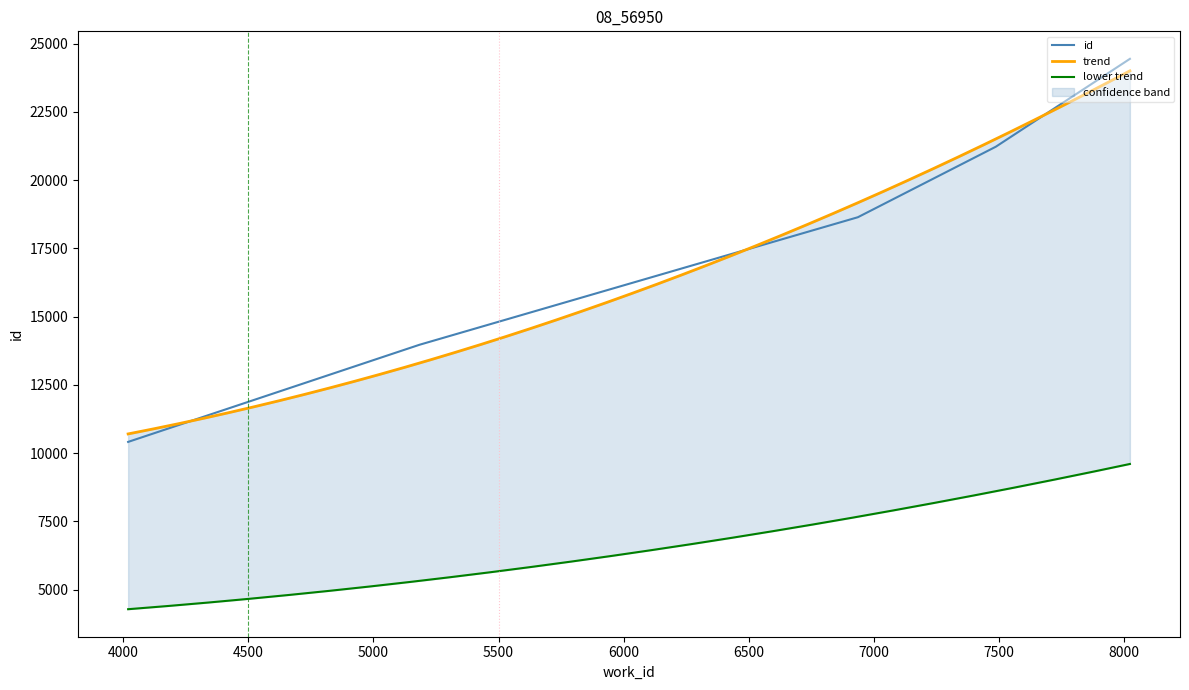

Rank the categories by value from highest to lowest.

8023, 7487, 6936, 5184, 4020